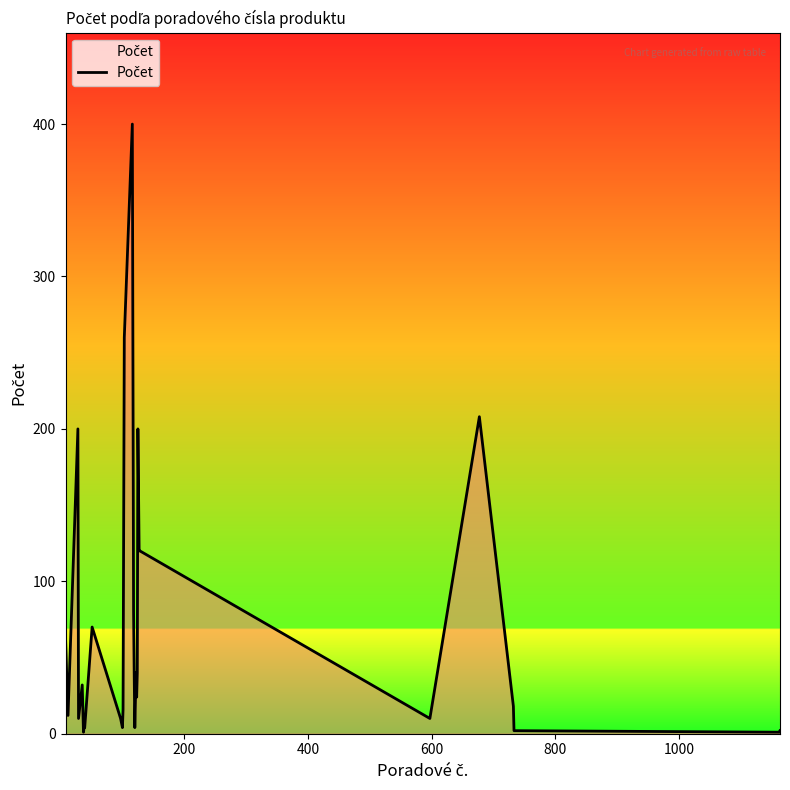

What is the difference between the maximum and minimum values?

399